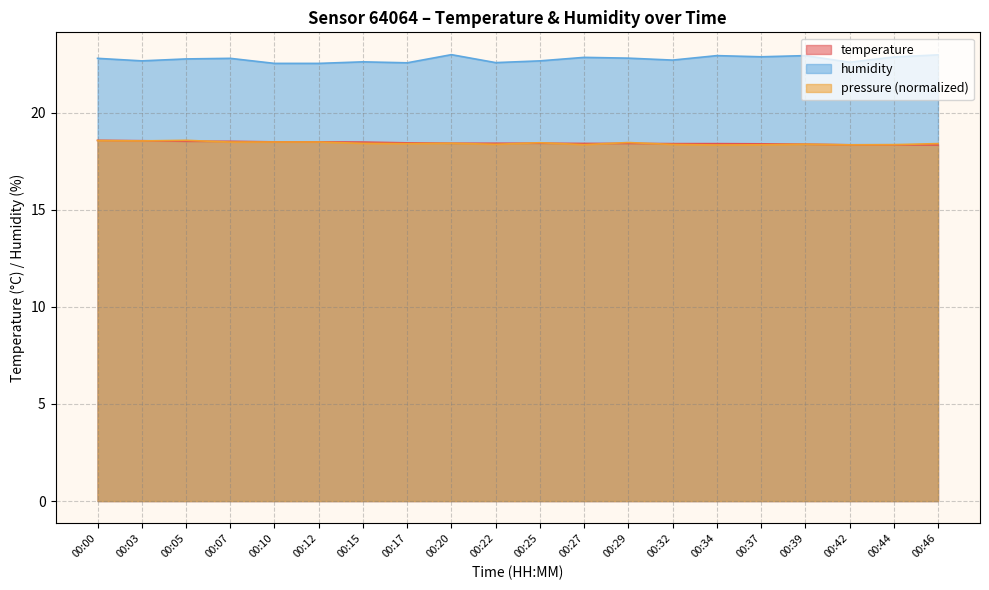

What is the smallest value displayed?

18.3